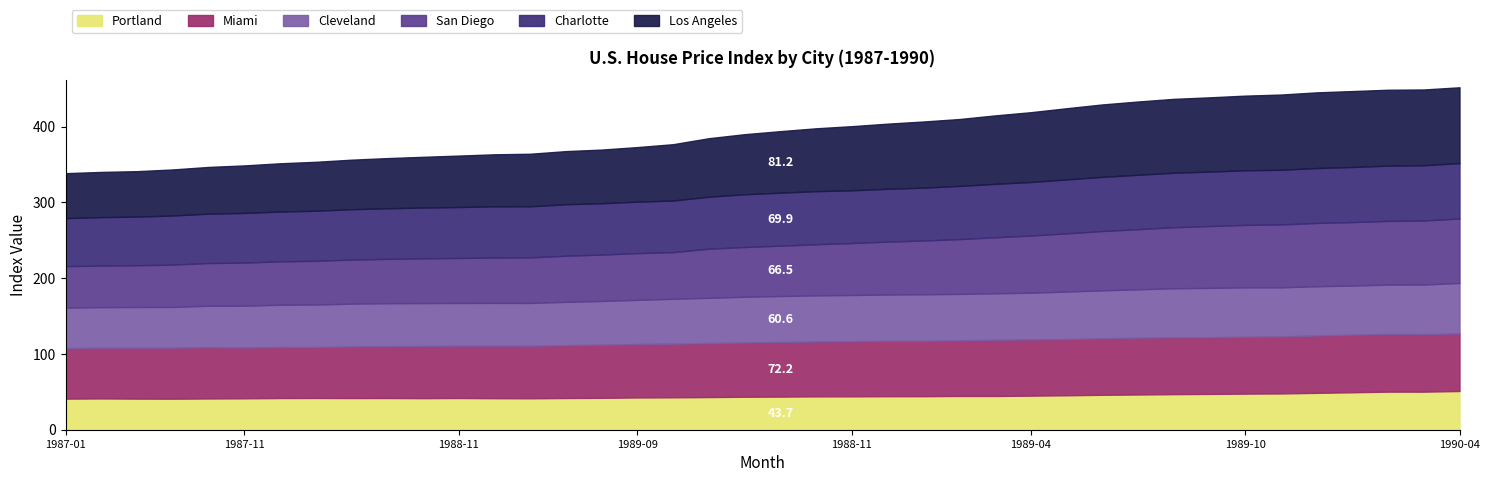

What are all the series names shown in the legend?

Portland, Miami, Cleveland, San Diego, Charlotte, Los Angeles